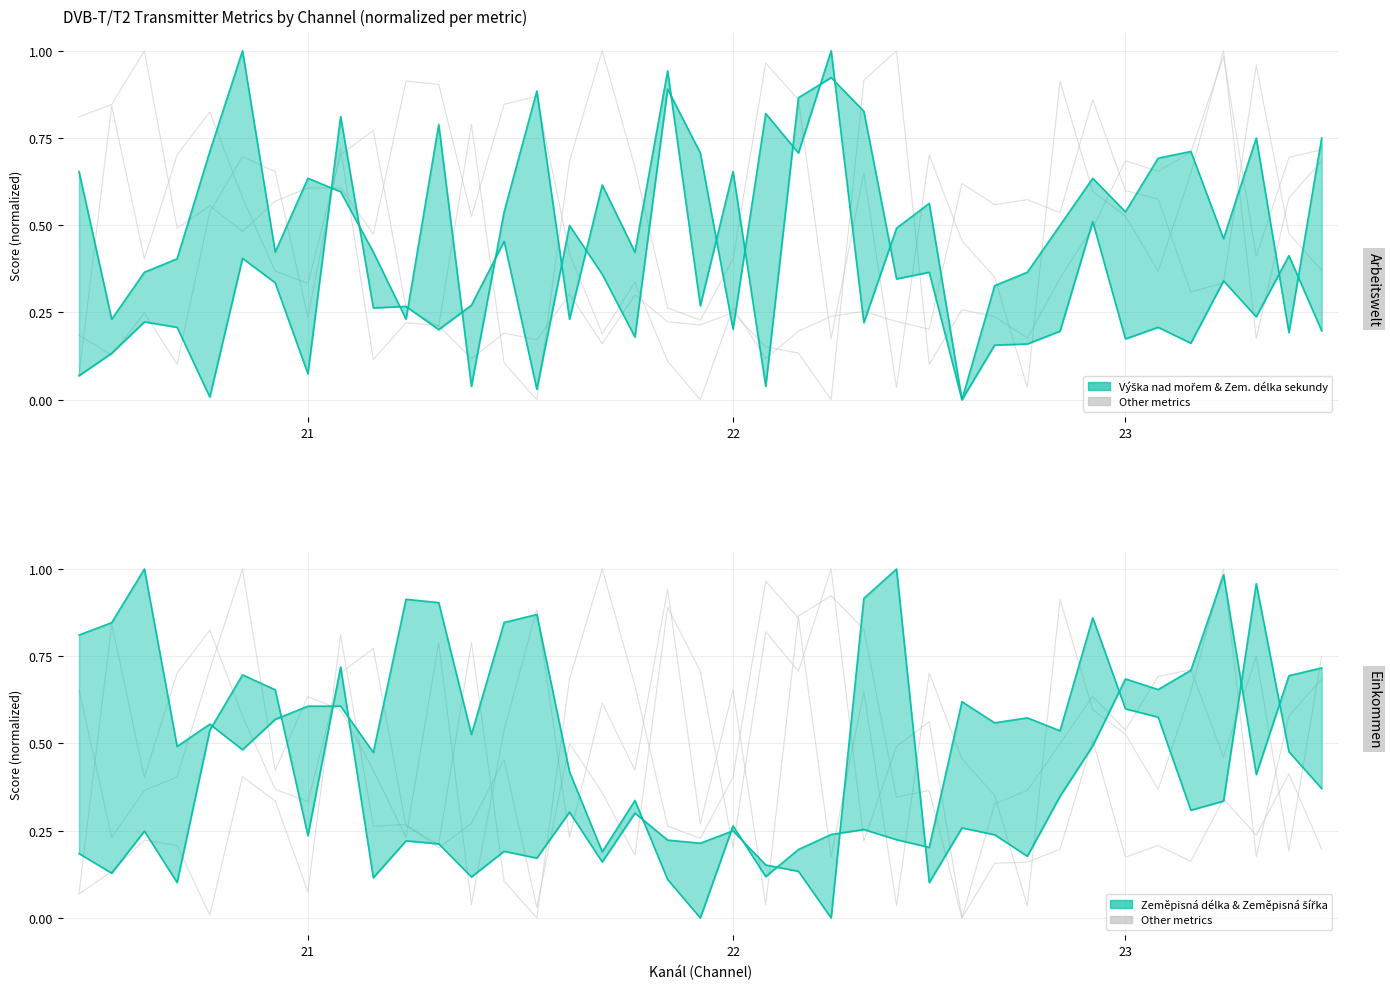

What is the difference between the Zem. délka sekundy values at 3 and 15?

0.2